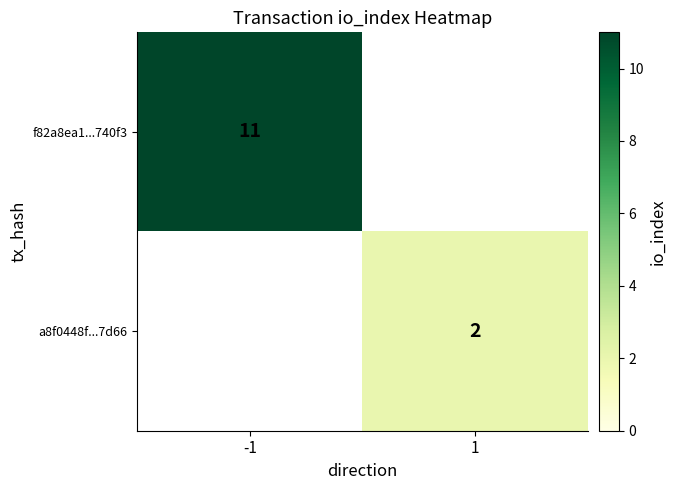

True or false: f82a8ea1...740f3 has a value of 2 at -1.

False